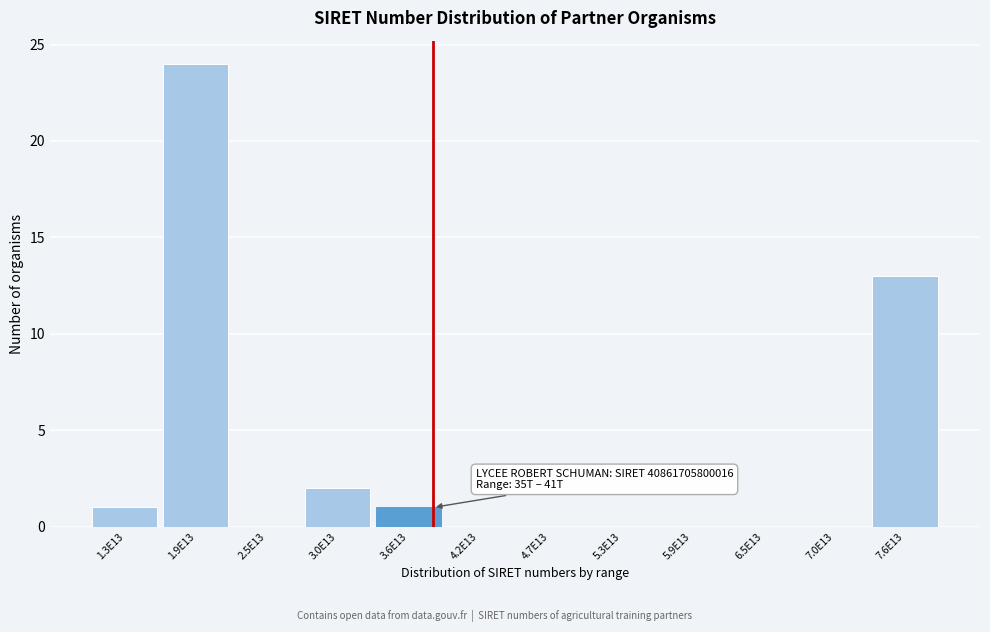

Reading left to right, list all the values displayed in this chart.

1.3E13=1	1.9E13=24	2.5E13=0	3.0E13=2	3.6E13=1	4.2E13=0	4.7E13=0	5.3E13=0	5.9E13=0	6.5E13=0	7.0E13=0	7.6E13=13